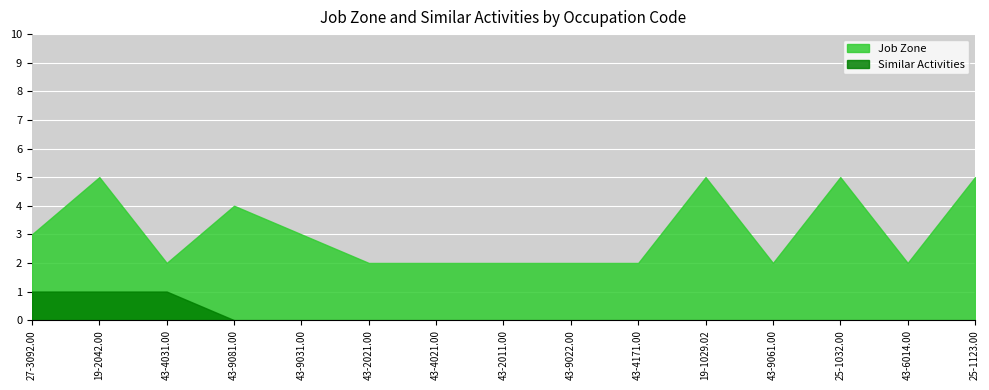

What are all the series names shown in the legend?

Job Zone, Similar Activities